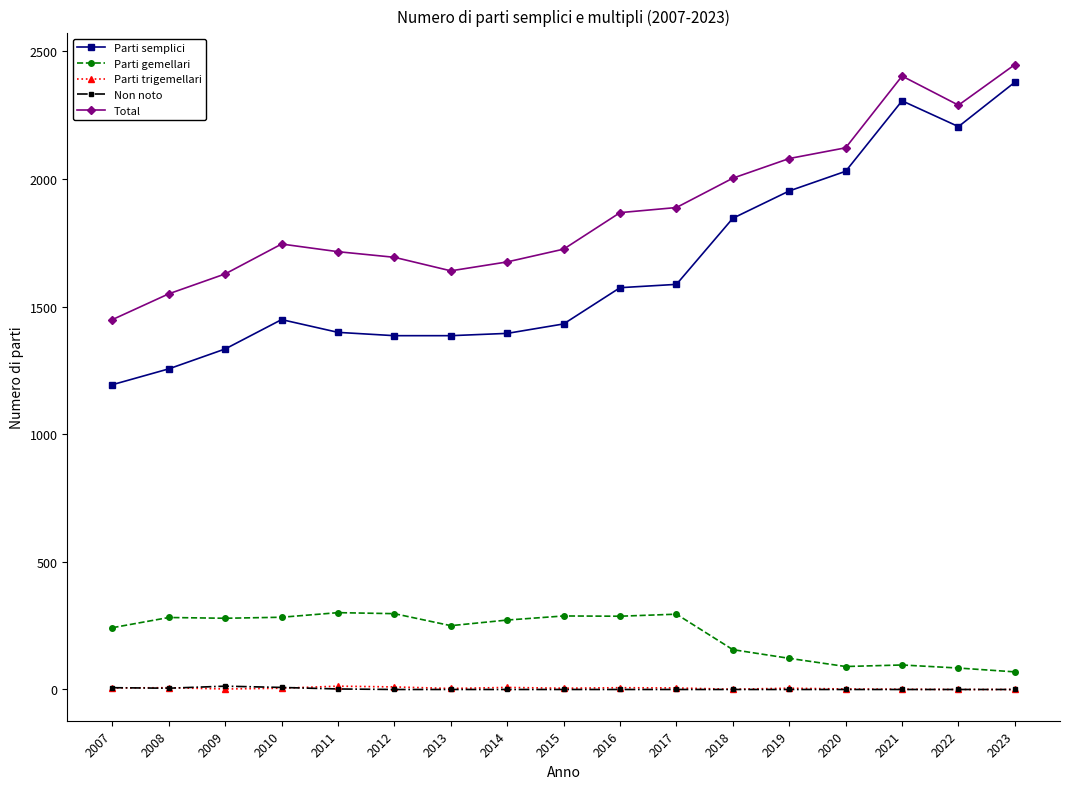

What is the sum of the Parti gemellari values at 2021 and 2018?

252